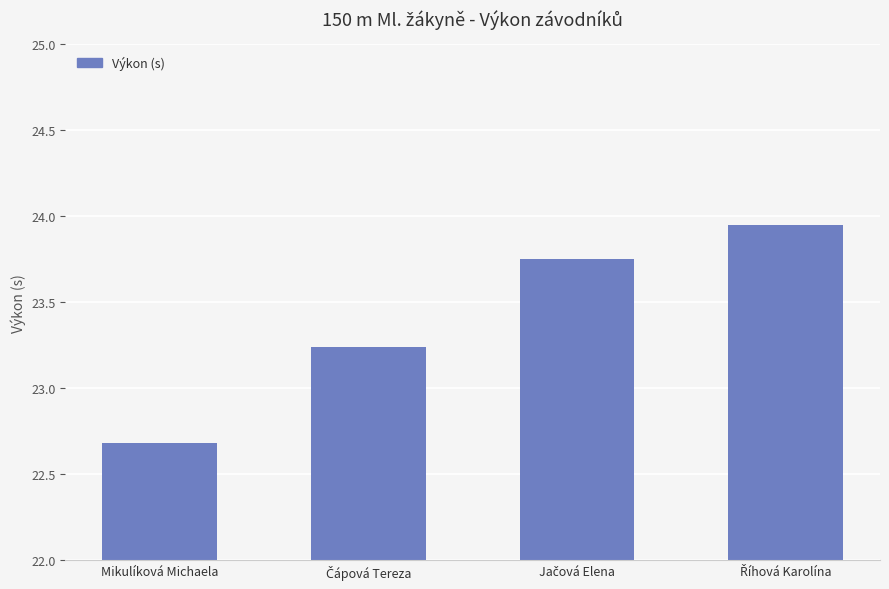

Which category has the lowest value across all series?

Mikulíková Michaela